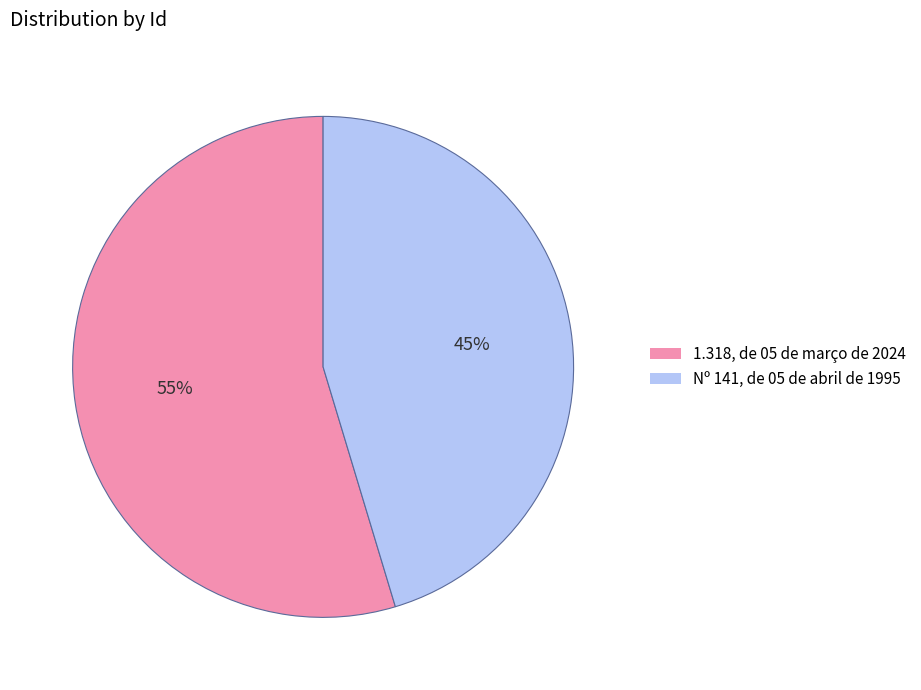

Which has a higher value, 1.318, de 05 de março de 2024 or Nº 141, de 05 de abril de 1995?

1.318, de 05 de março de 2024